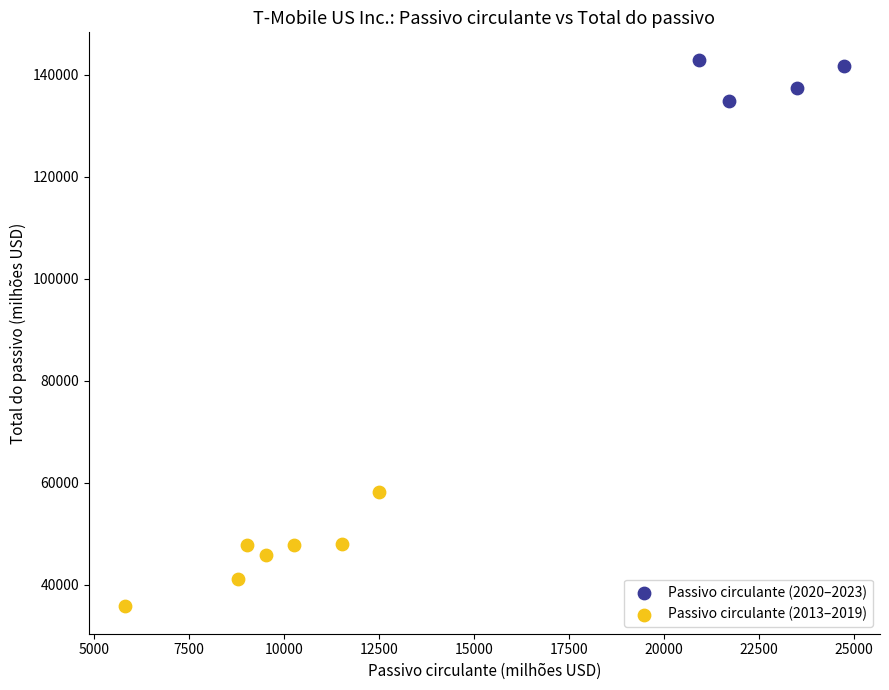

What are all the series names shown in the legend?

Passivo circulante (2020–2023), Passivo circulante (2013–2019)